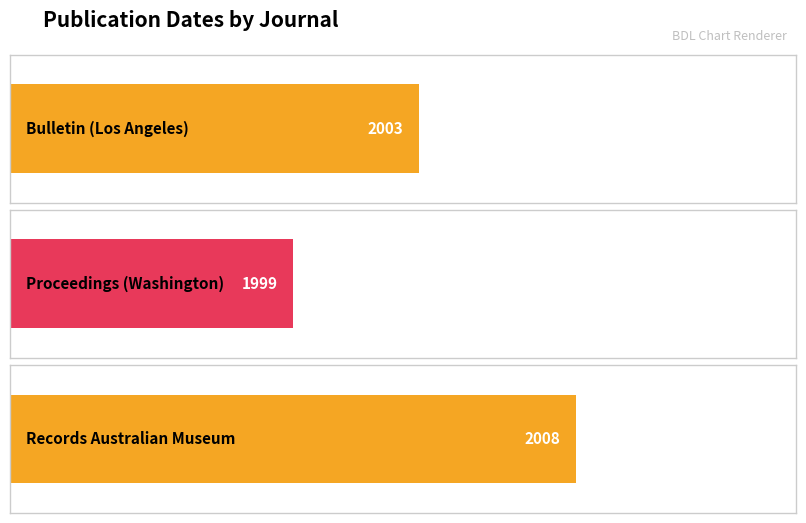

What is the sum of the values at Proceedings (Washington) and Records Australian Museum?

4007